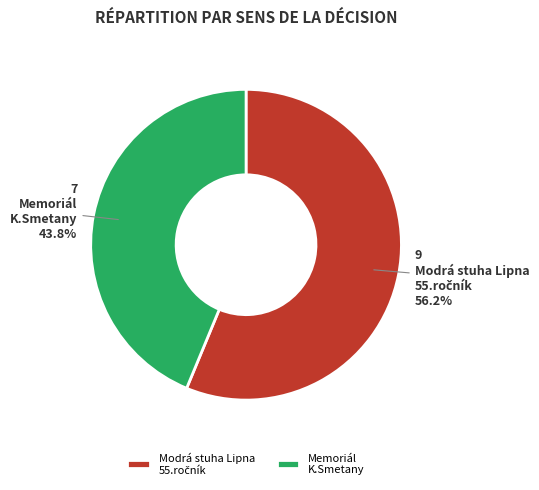

Is Memoriál K.Smetany the majority of the pie?

No